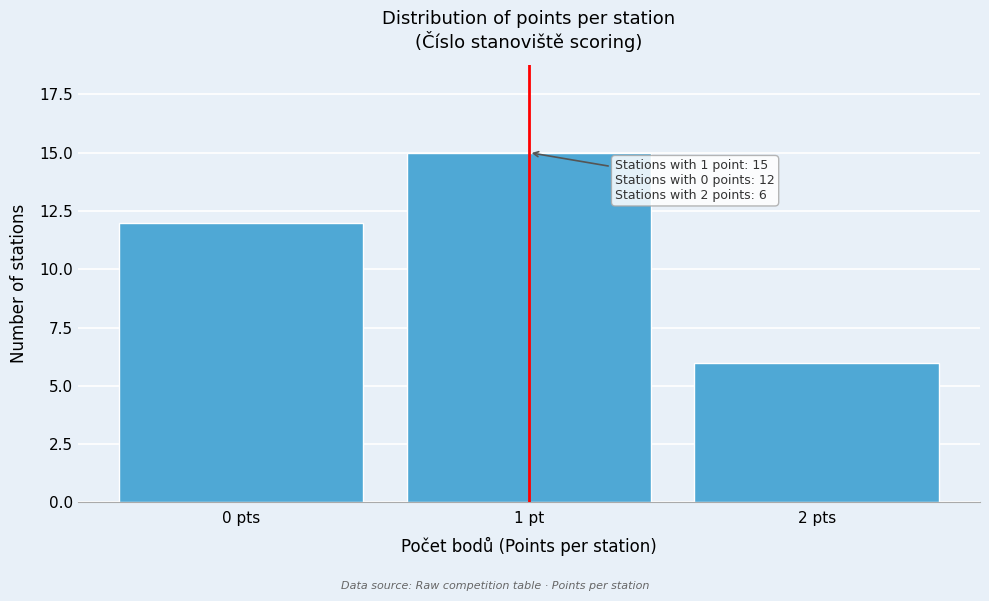

Reading right to left, list all the values displayed in this chart.

6	15	12